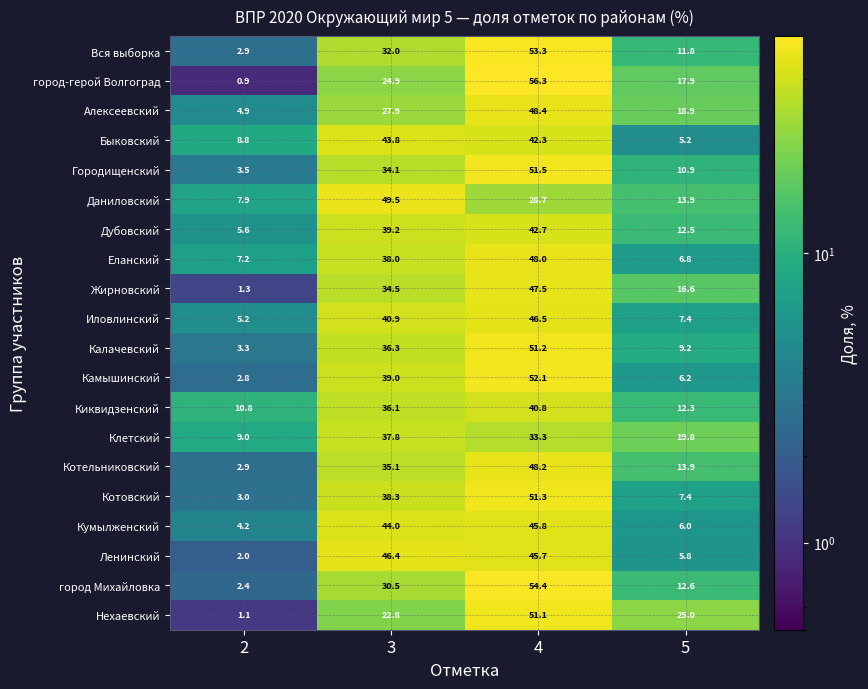

What is the approximate value of Дубовский at 2?

5.6